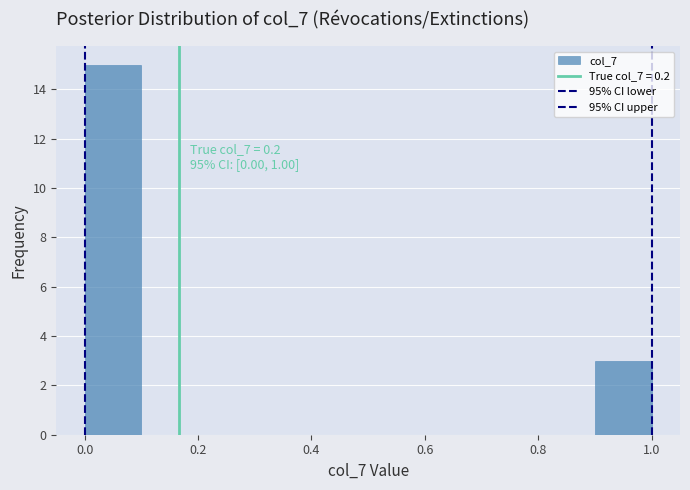

Over which range of the x-axis is the bar tallest?

0.0 to 0.1